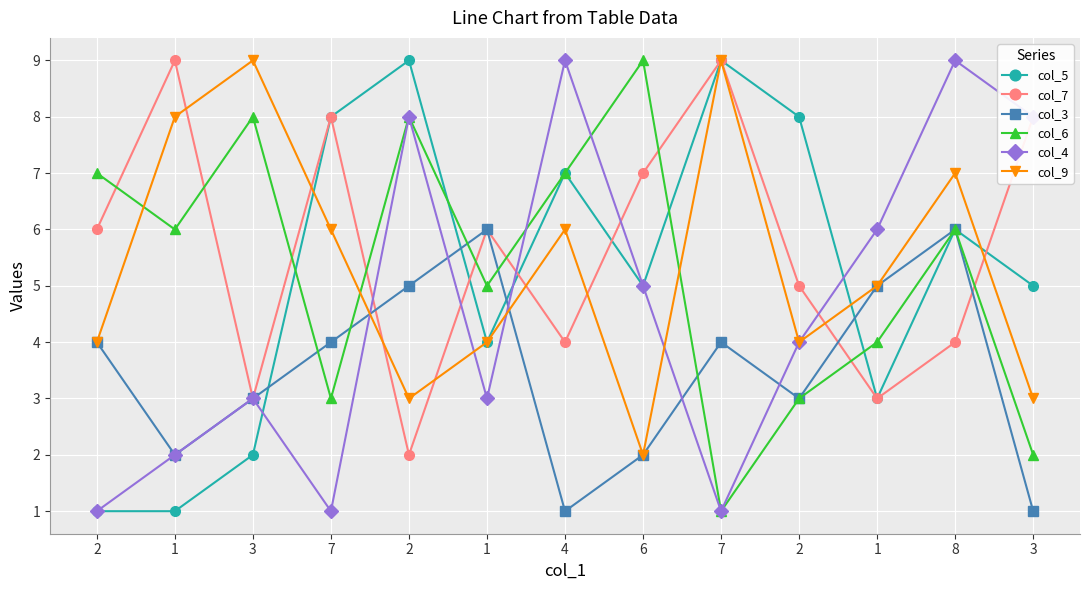

What are all the series names shown in the legend?

col_5, col_7, col_3, col_6, col_4, col_9